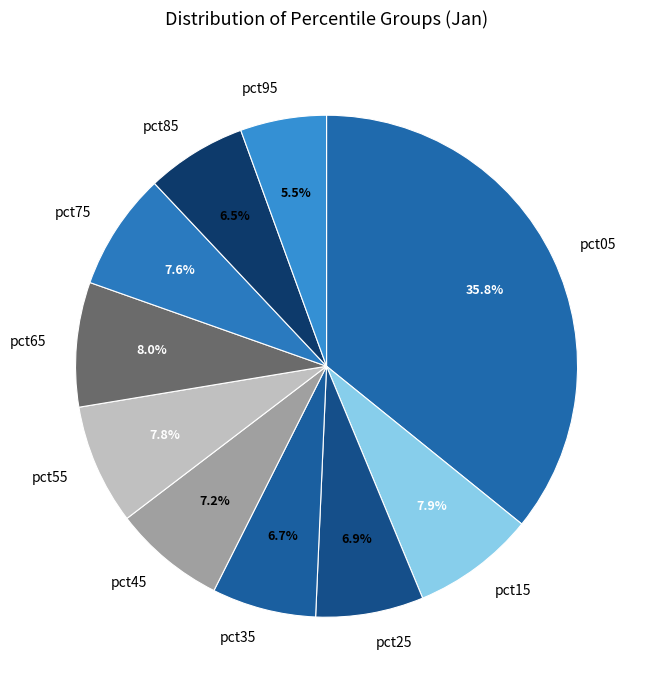

To the nearest percent, what is the difference between the pct55 and pct25 slice percentages?

1%